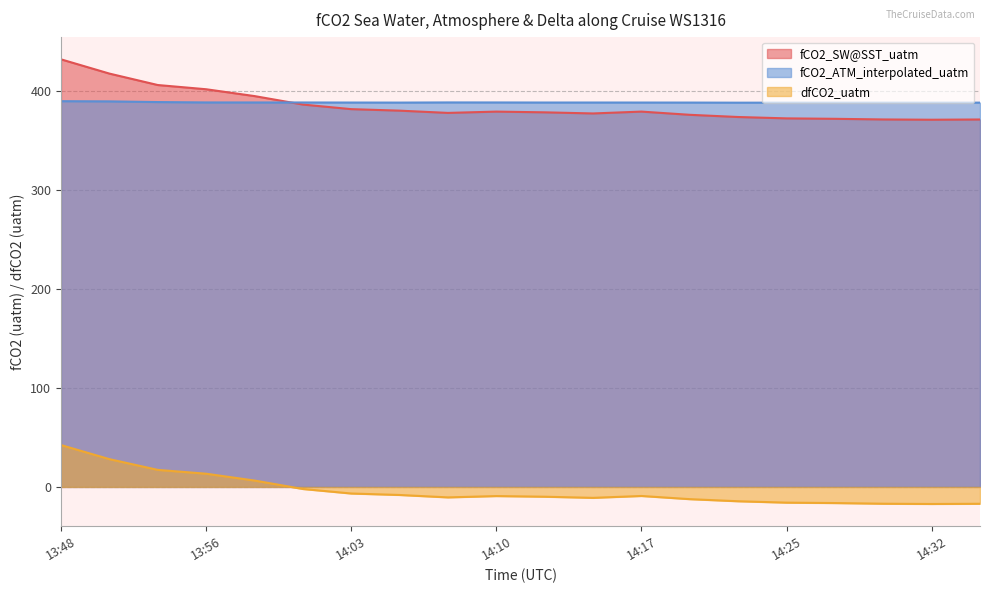

Which series has the largest total across all categories?

fCO2_ATM_interpolated_uatm